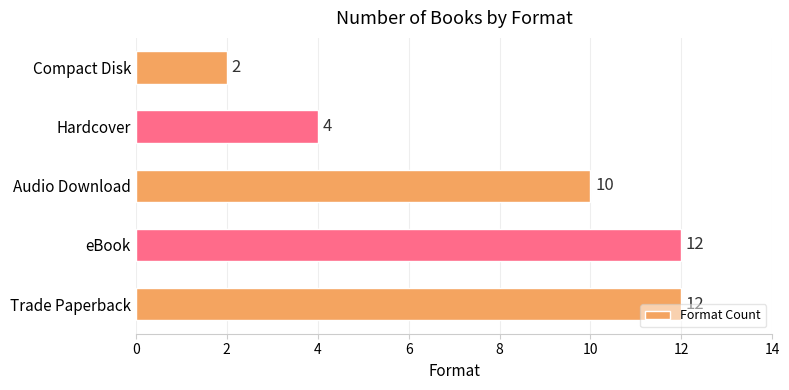

Is it true that the value at Audio Download is 10?

True